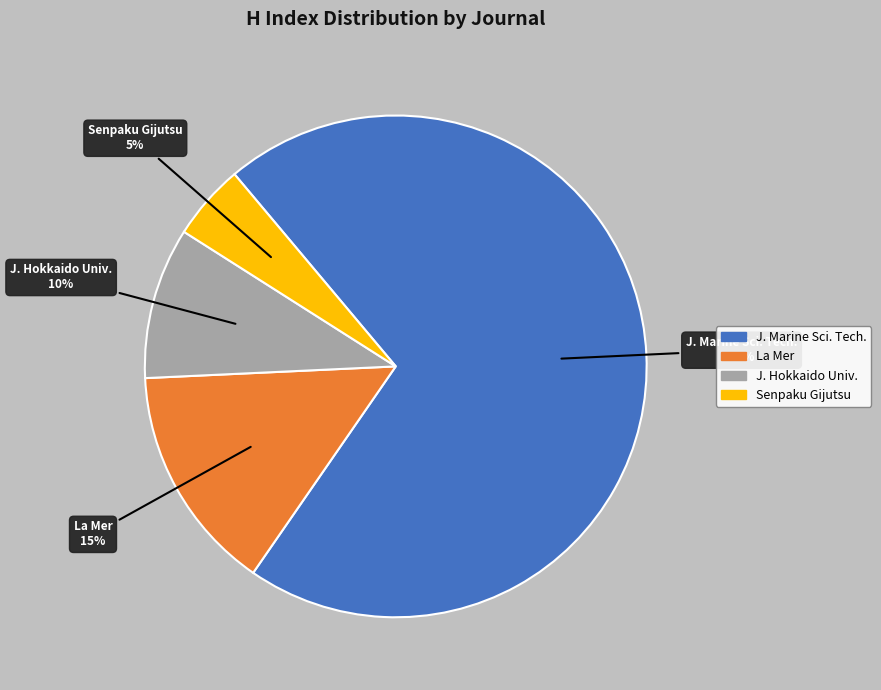

Does any single category account for the majority?

Yes